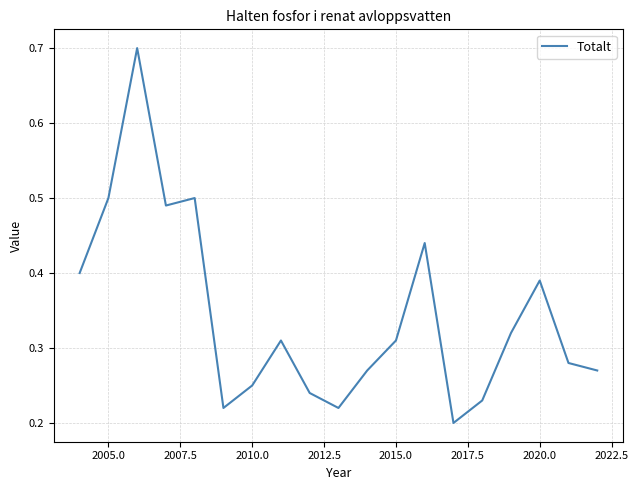

What is the greatest value displayed?

0.7